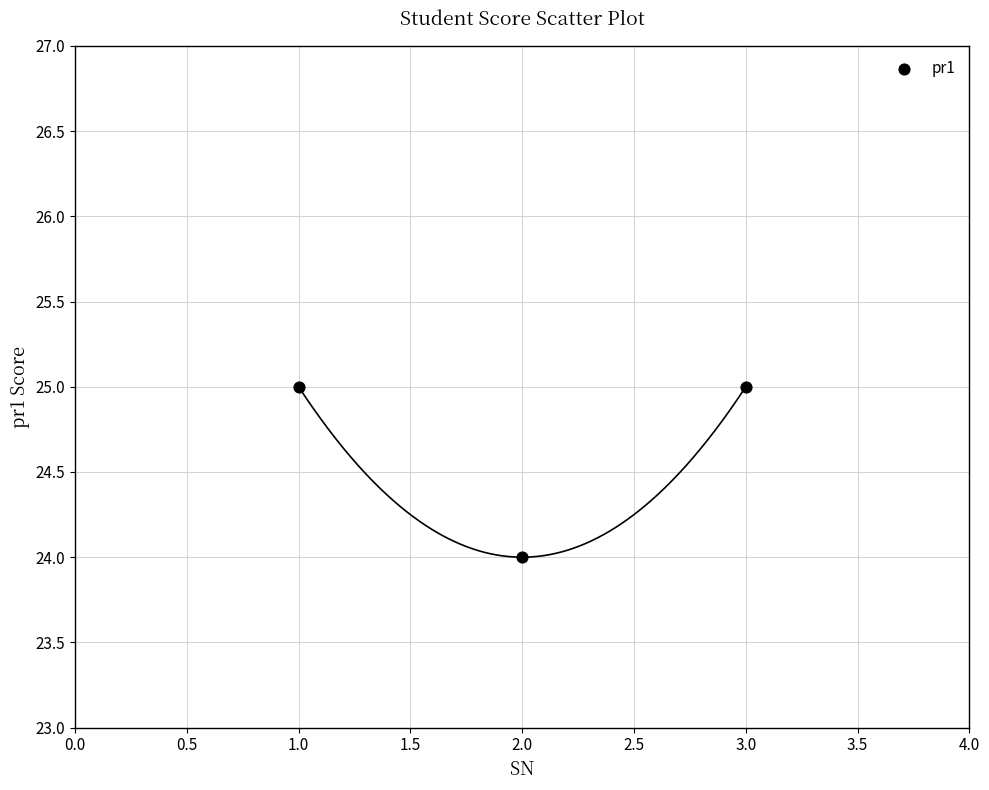

What is the average Y value?

25